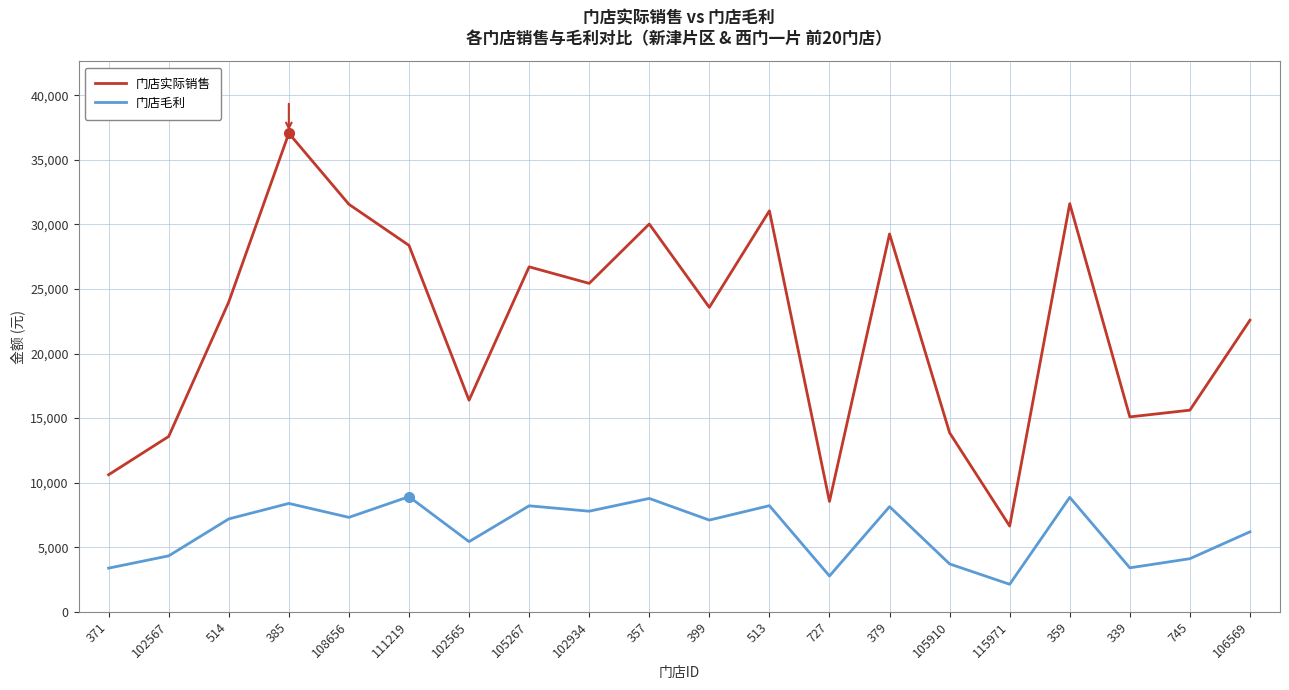

True or false: 门店实际销售 has more than 1 points higher than both neighbors.

True